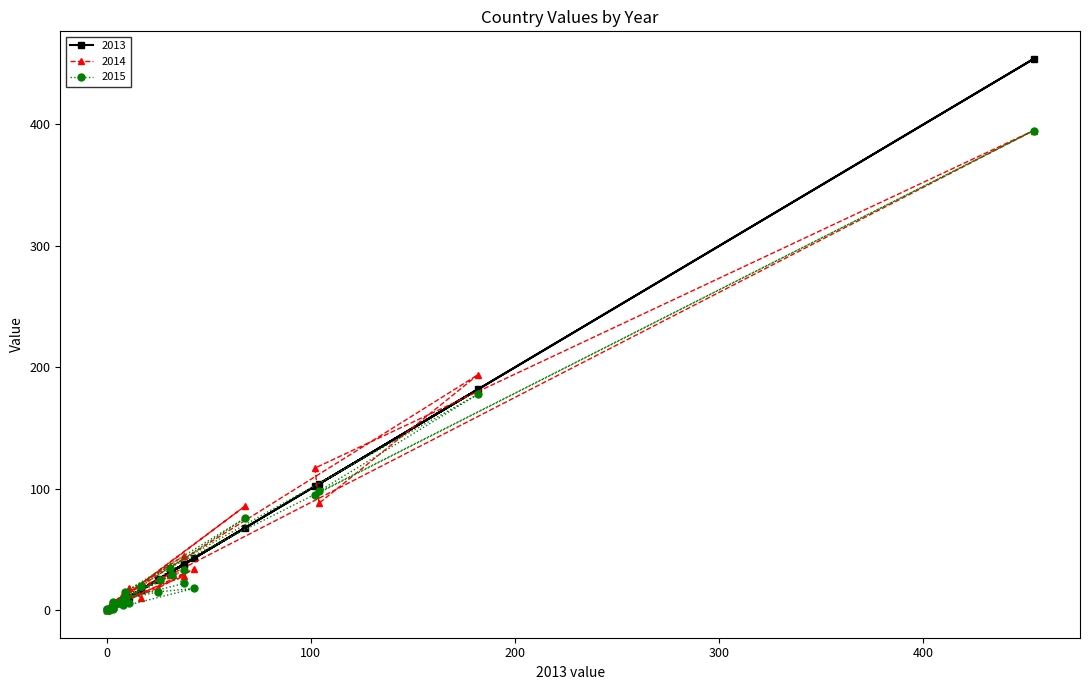

Reading left to right, transcribe all the data shown in this chart.

2013: 17	11	1	0	68	9	182	104	102	454	31	26	8	1	8	9	38	32	6	3	43	25	3	0	3	38
2014: 10	18	1	0	86	12	194	88	117	395	29	26	13	3	7	9	28	31	7	3	34	18	4	0	6	45
2015: 20	6	0	1	76	15	178	98	95	395	35	25	9	0	4	10	22	29	6	1	18	15	7	0	6	33